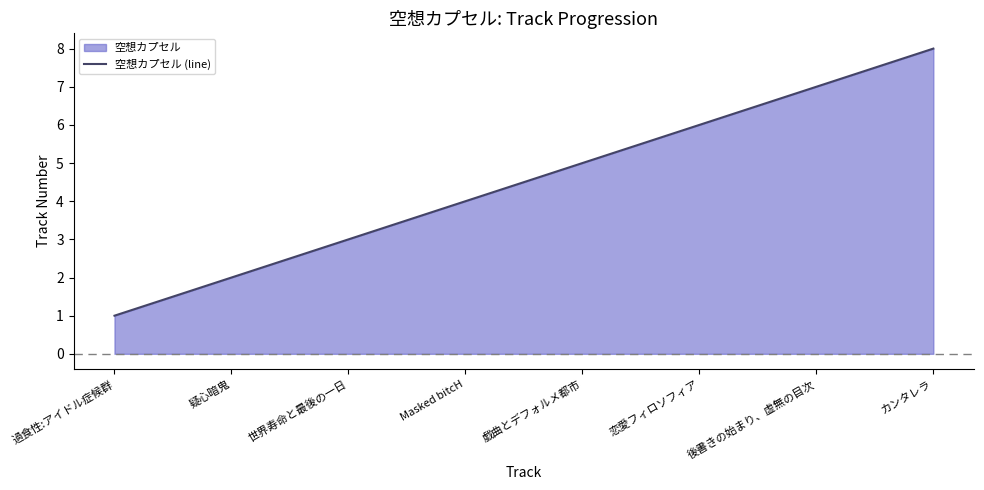

Where does the data first go above 5?

恋愛フィロソフィア